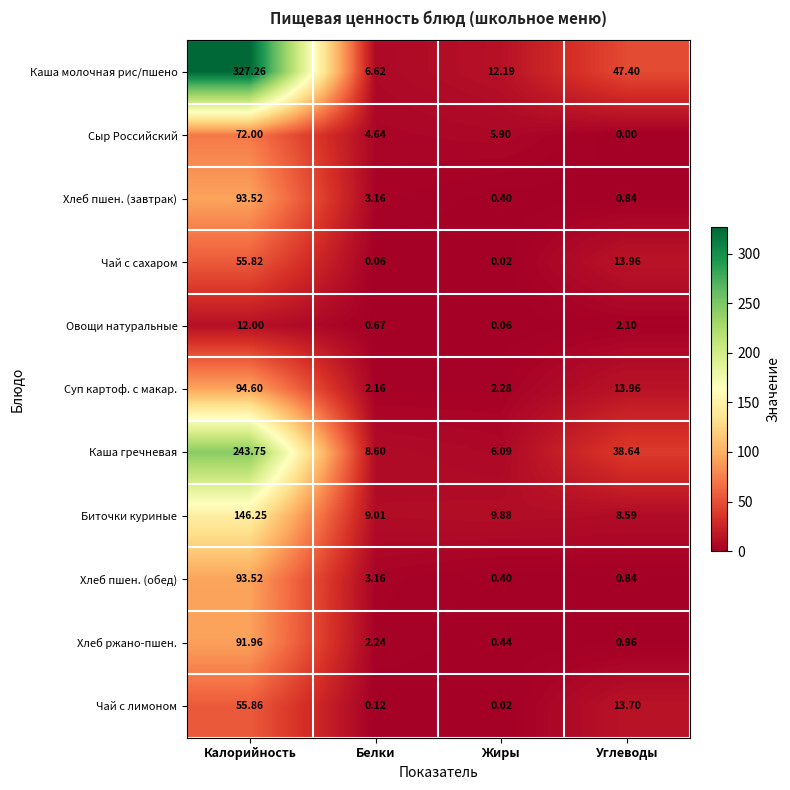

Which category has the lowest value across all series?

Углеводы